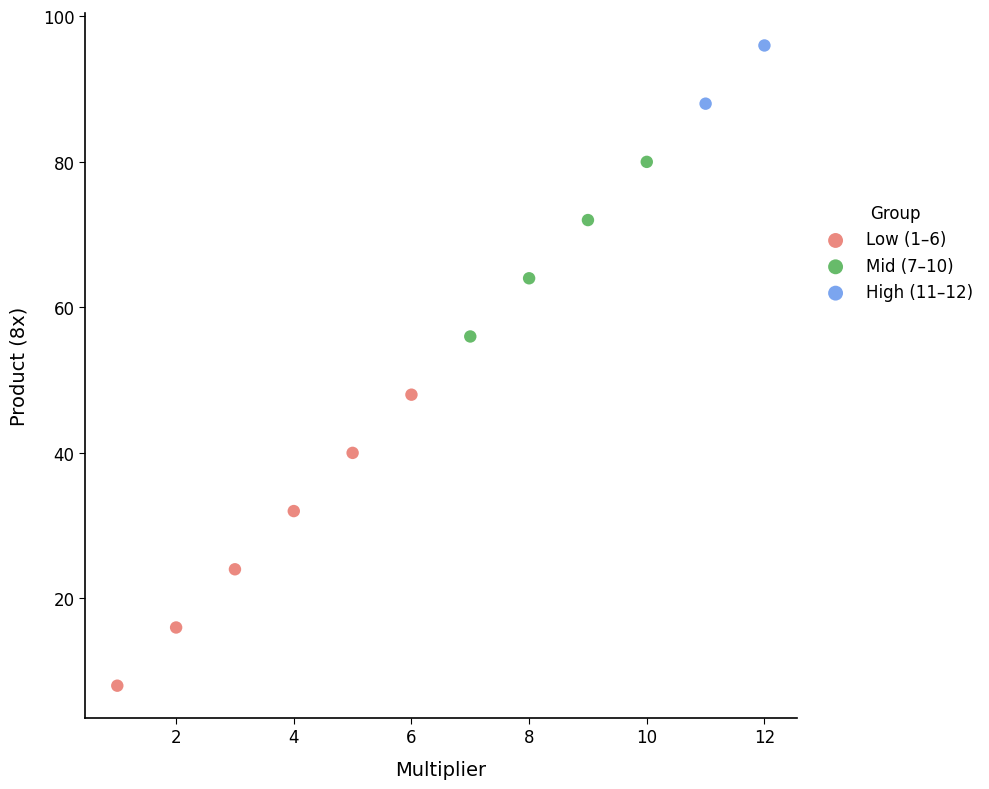

What are all the series names shown in the legend?

Low (1–6), Mid (7–10), High (11–12)